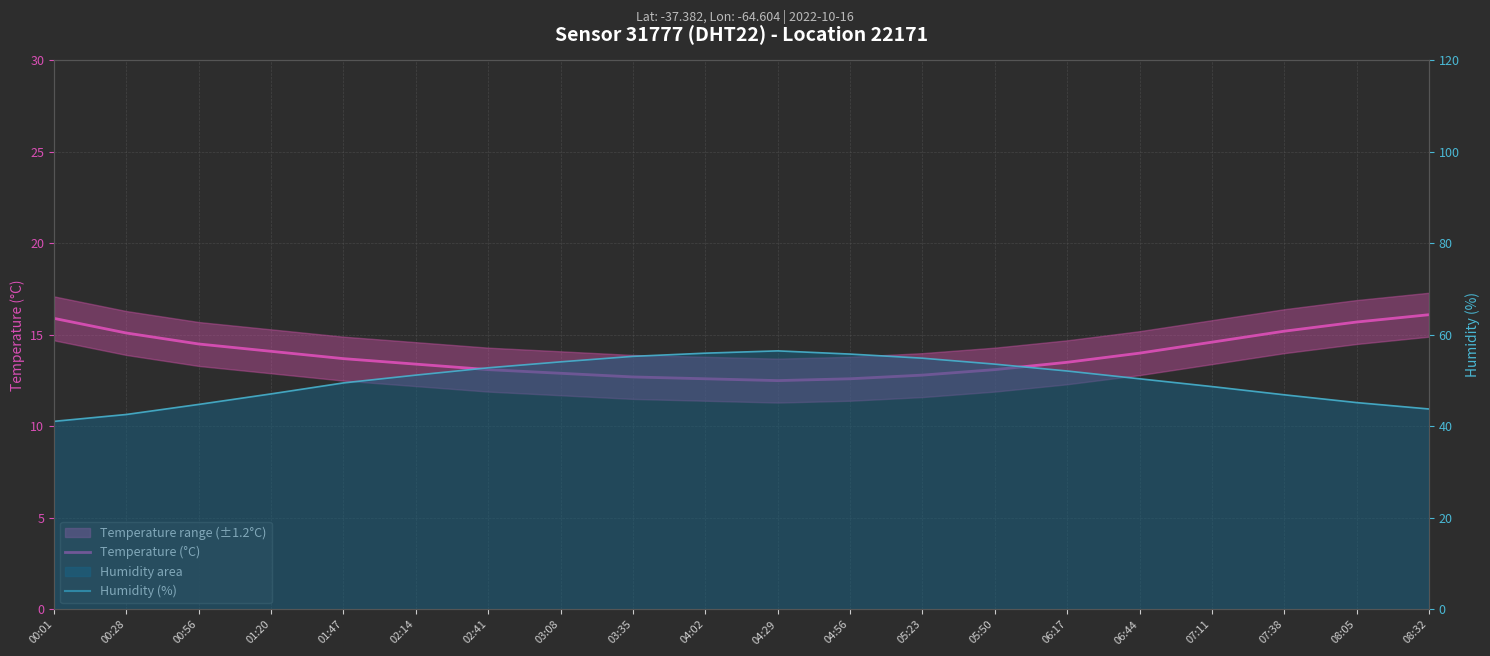

Between 01:47 and 04:56, which is larger?

01:47